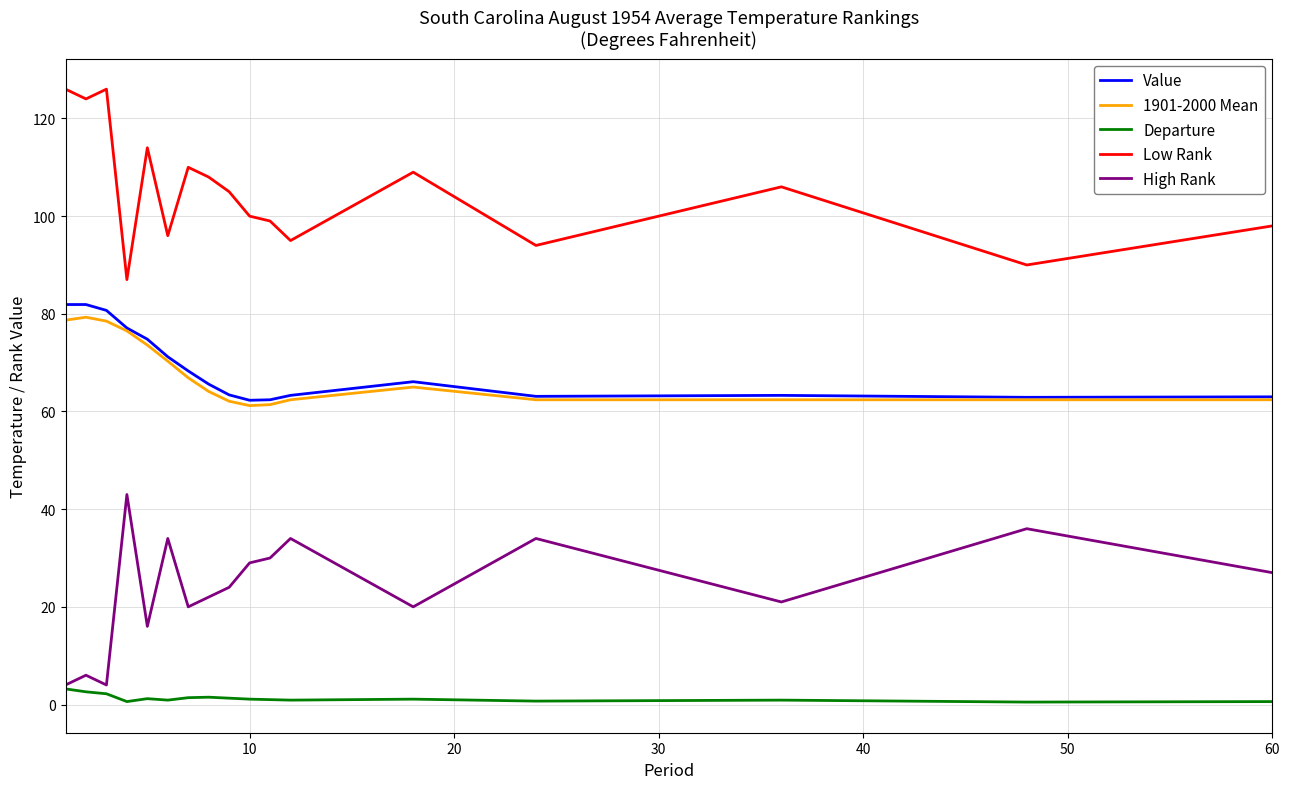

What is the minimum value for Low Rank?

87.0